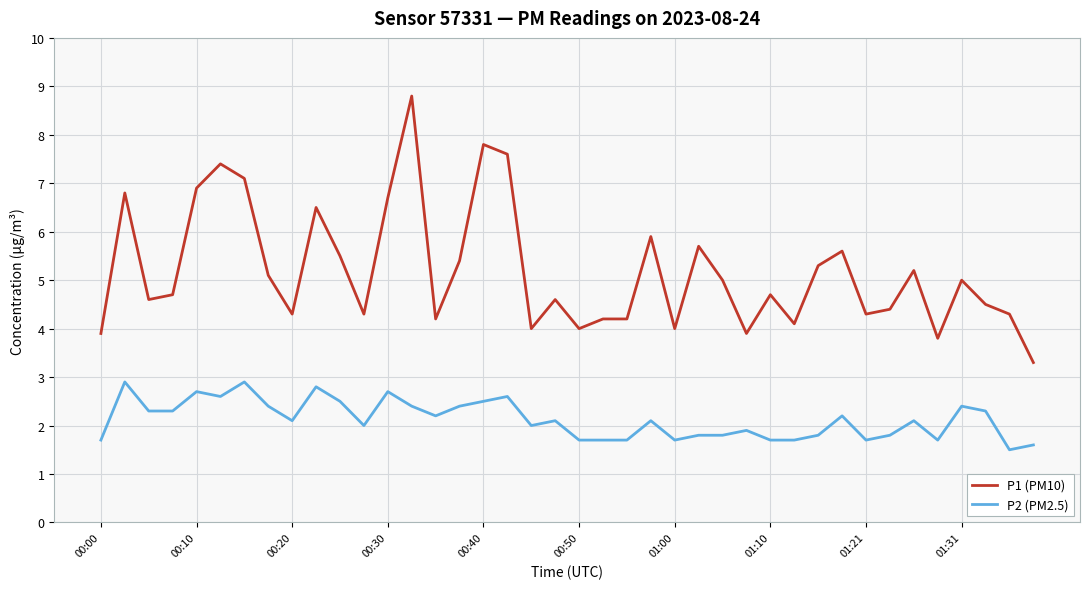

What are all the series names shown in the legend?

P1 (PM10), P2 (PM2.5)